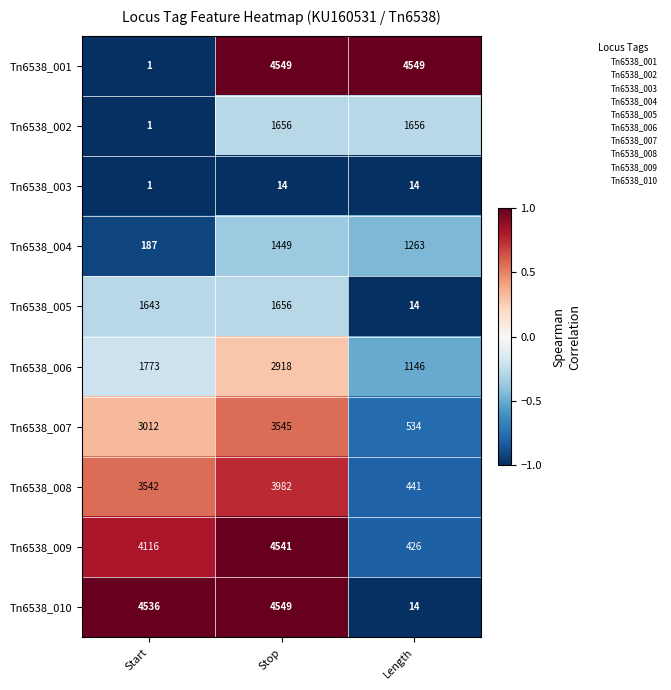

True or false: Tn6538_007 has a value of 294 at Length.

False